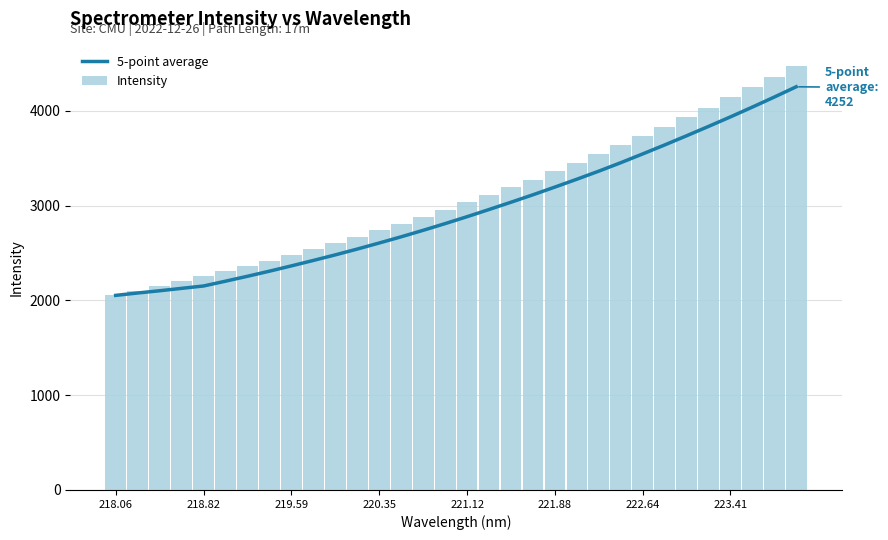

What is the difference between the maximum and minimum values in the Intensity series?

2422.8